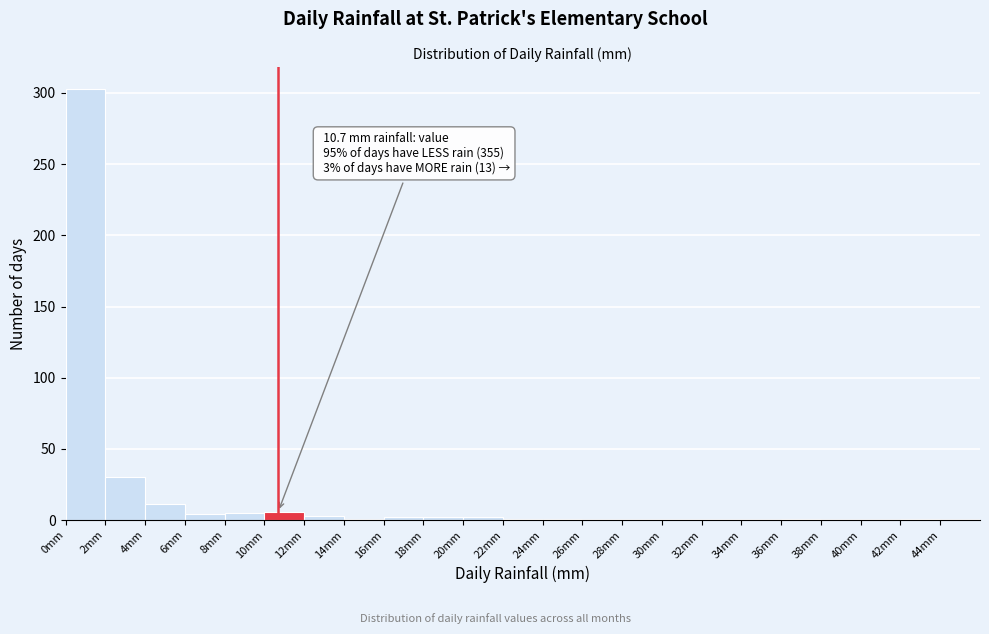

Which range on the x-axis has the tallest bar?

0 to 2